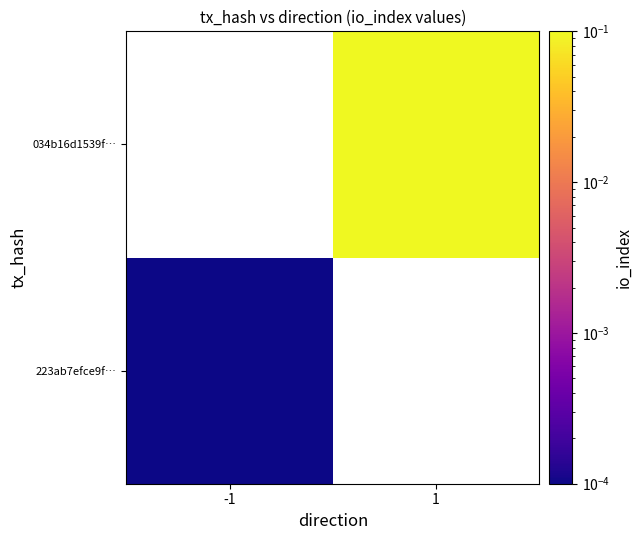

Which series has the largest range (max minus min)?

223ab7efce9f…